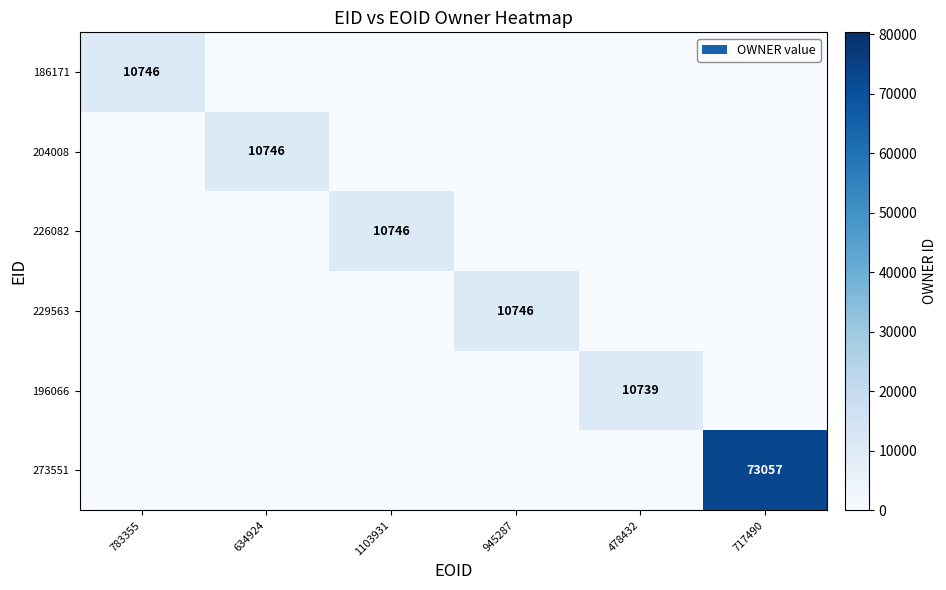

At how many categories does at least one series exceed 12628?

1